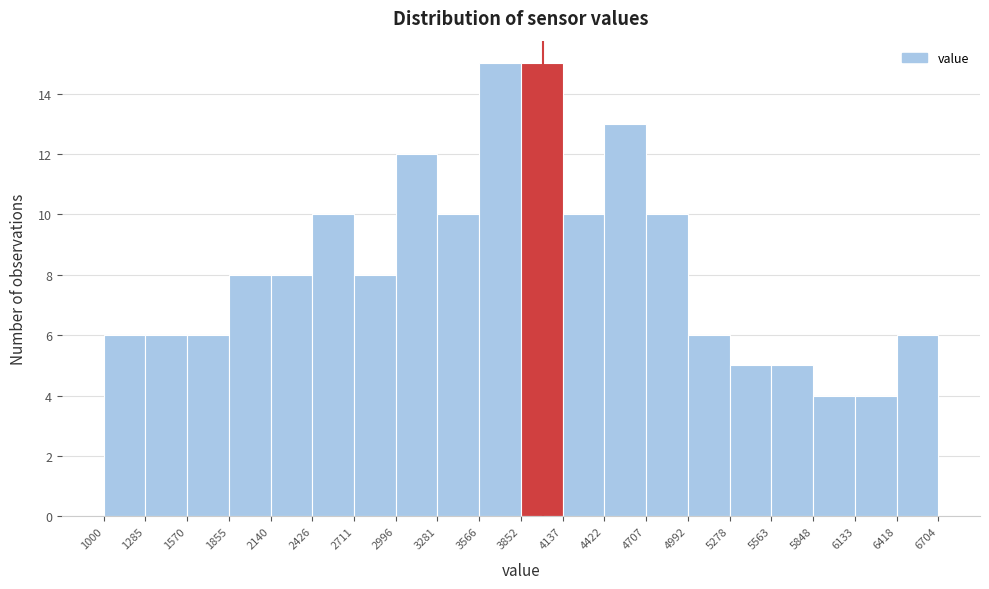

Reading left to right, transcribe this chart: for each bar, give the range it covers on the x-axis and its height. The values are not printed on the chart, so give them approximately, as read against the axis.

1000 to 1285: 6
1285 to 1570: 6
1570 to 1855: 6
1855 to 2140: 8
2140 to 2426: 8
2426 to 2711: 10
2711 to 2996: 8
2996 to 3281: 12
3281 to 3566: 10
3566 to 3852: 15
3852 to 4137: 15
4137 to 4422: 10
4422 to 4707: 13
4707 to 4992: 10
4992 to 5278: 6
5278 to 5563: 5
5563 to 5848: 5
5848 to 6133: 4
6133 to 6418: 4
6418 to 6704: 6